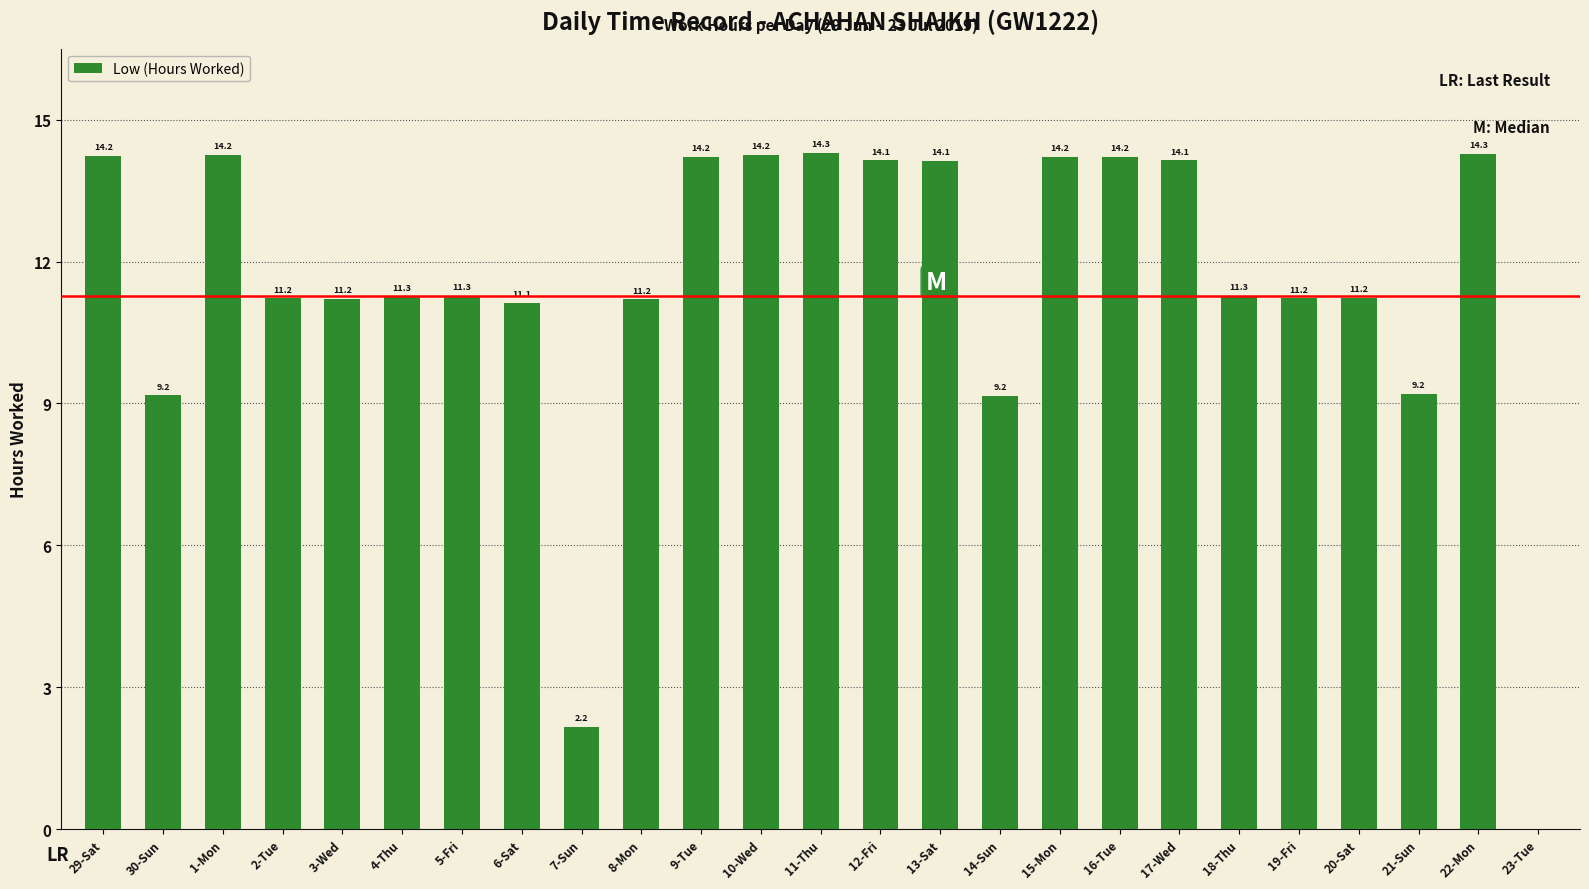

True or false: the data shows 6.5 at 2-Tue.

False